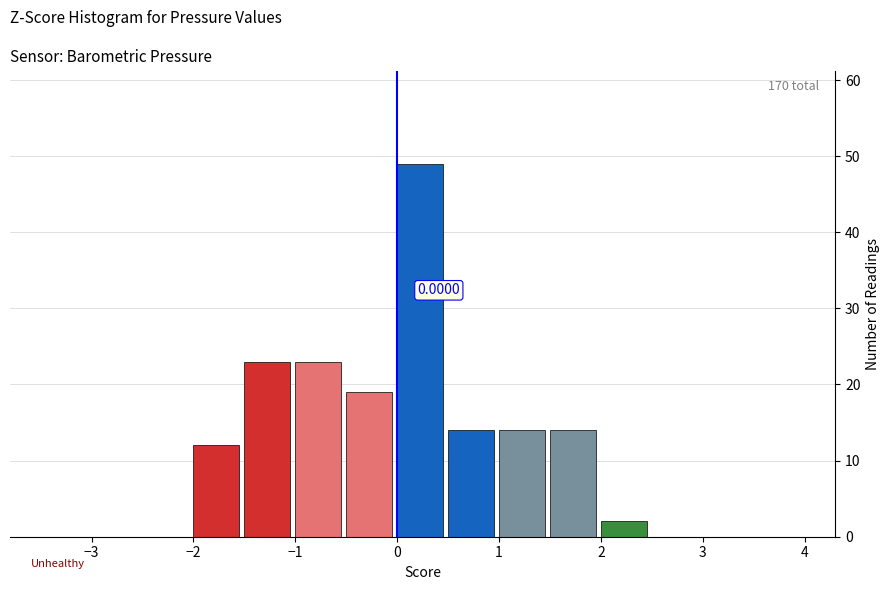

Which range on the x-axis has the tallest bar?

0.0 to 0.5